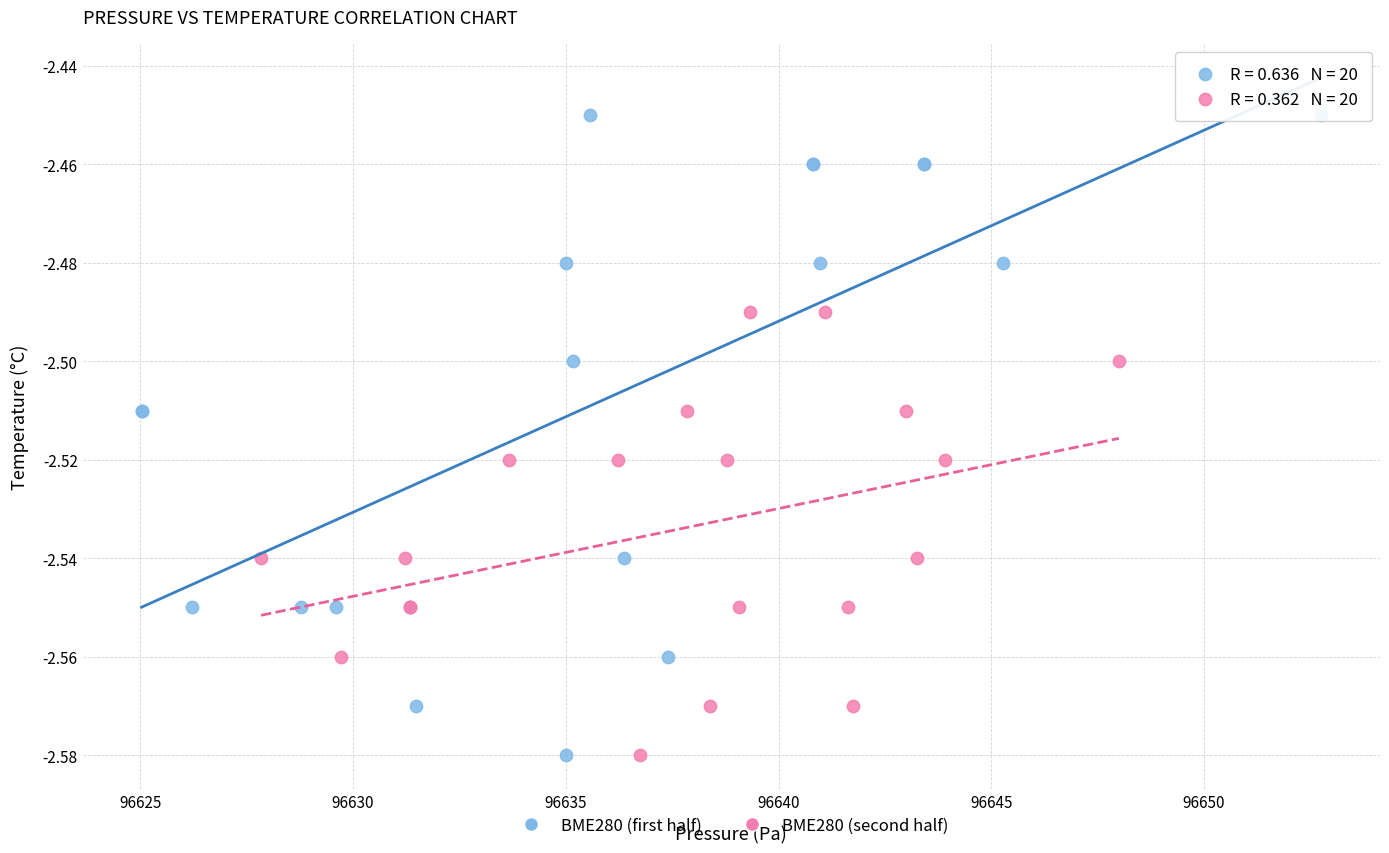

Which series has the widest spread of Y values?

BME280 (first half)